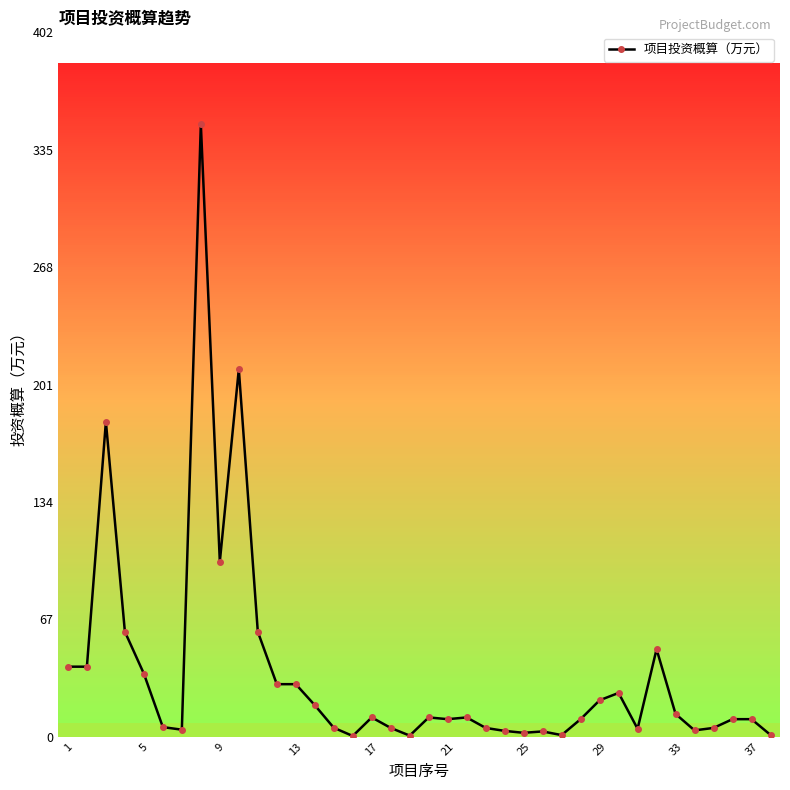

What is the difference between the second highest and second lowest values?

209.4